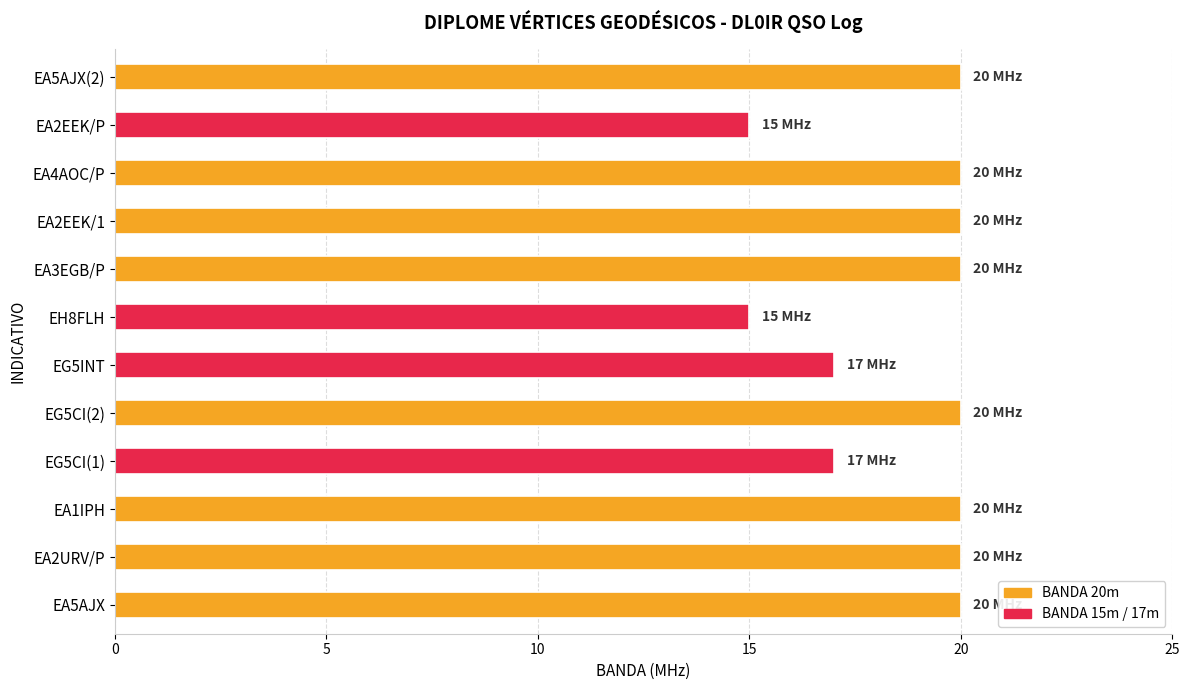

What is the ratio of the value at EA2URV/P to the value at EA4AOC/P?

1.0